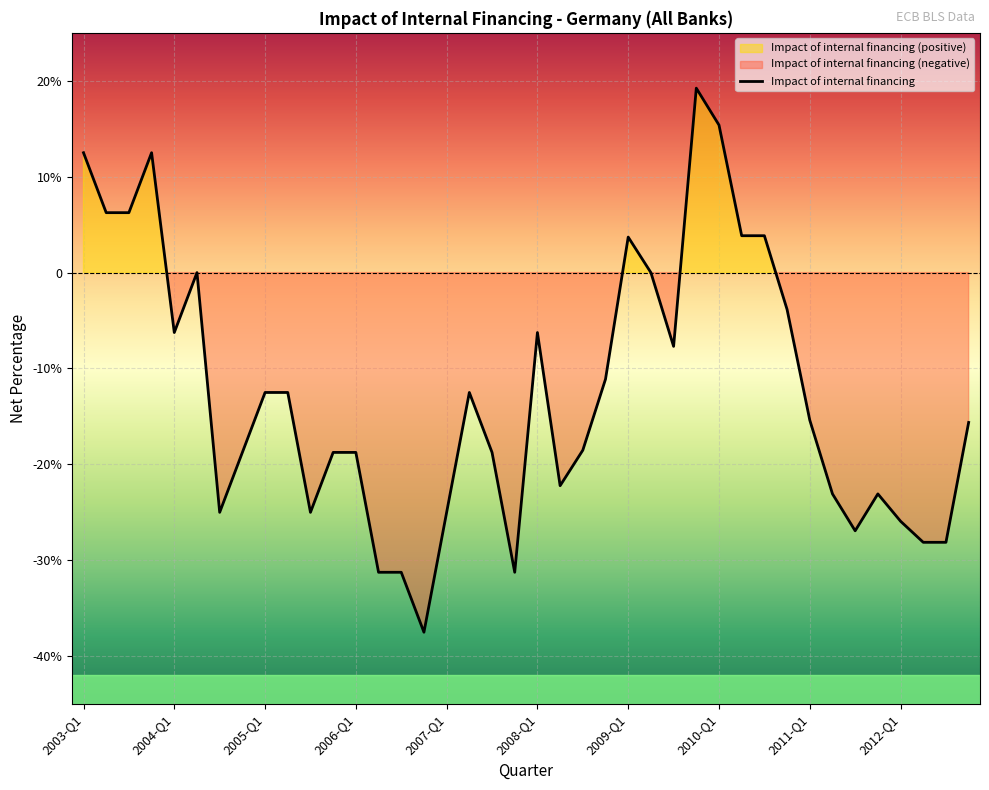

How many values are below zero?

29